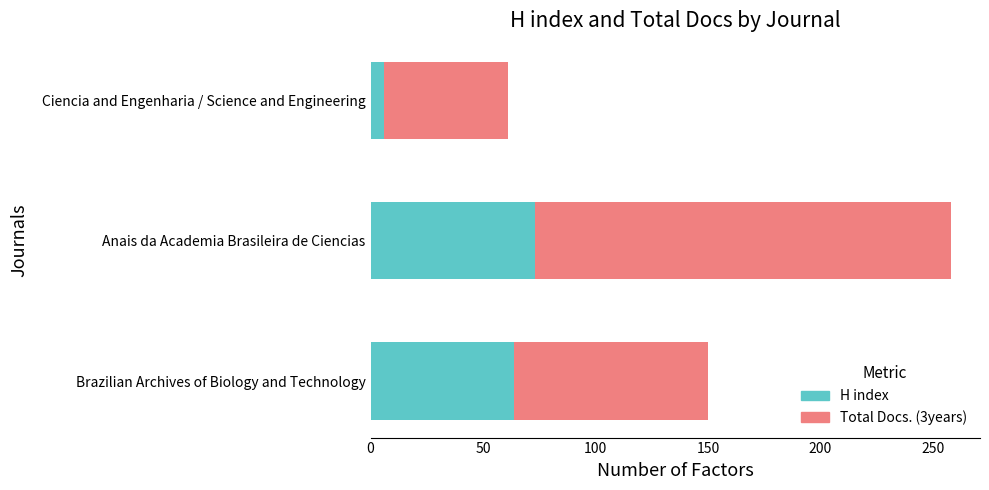

What is the approximate value of H index at Brazilian Archives of Biology and Technology?

64